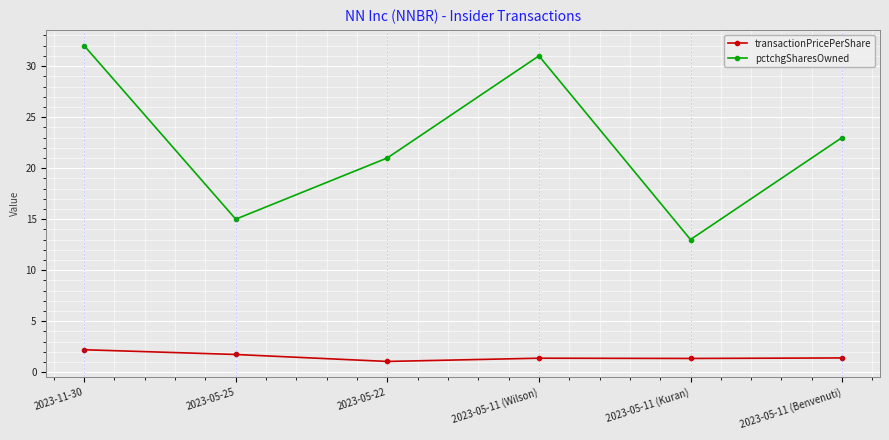

True or false: pctchgSharesOwned and transactionPricePerShare cross at least once.

False